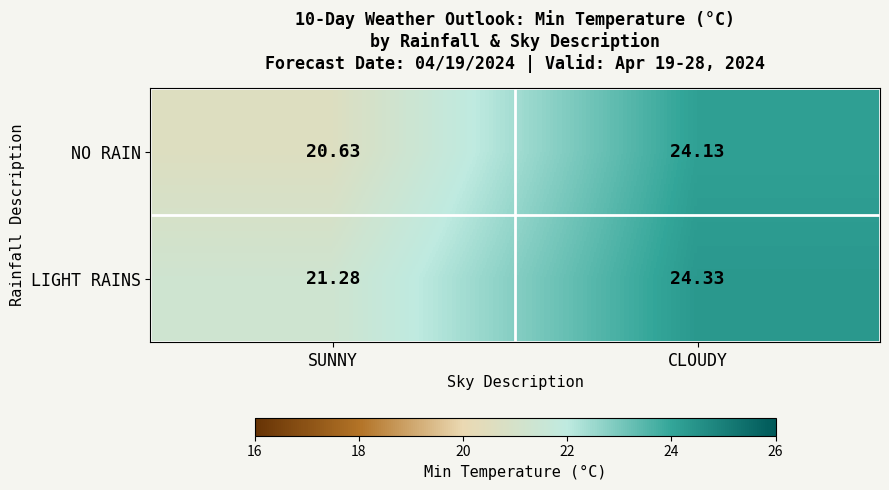

Which series changed the most between SUNNY and CLOUDY?

NO RAIN